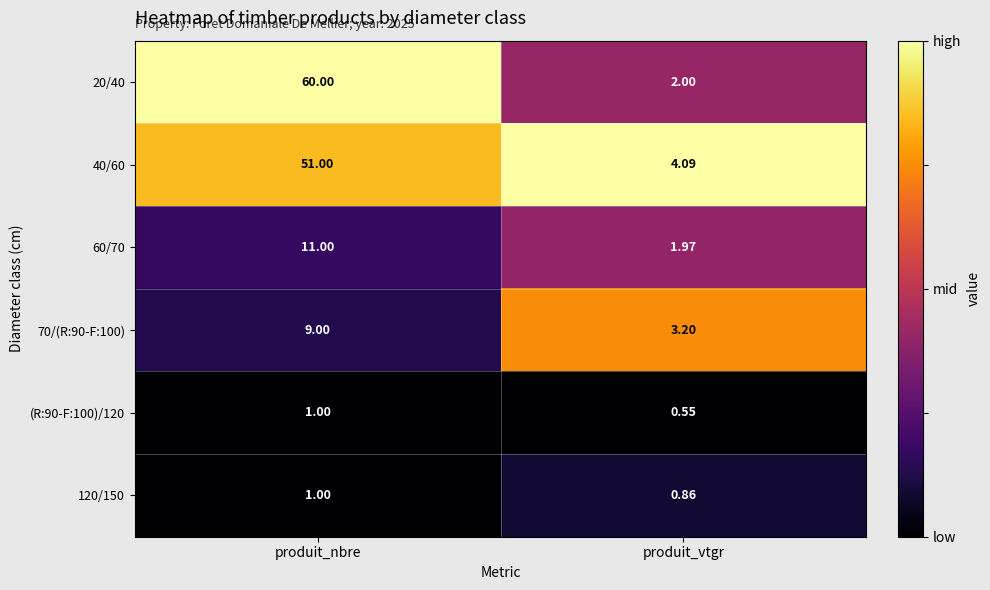

Which series has the widest spread of values?

20/40